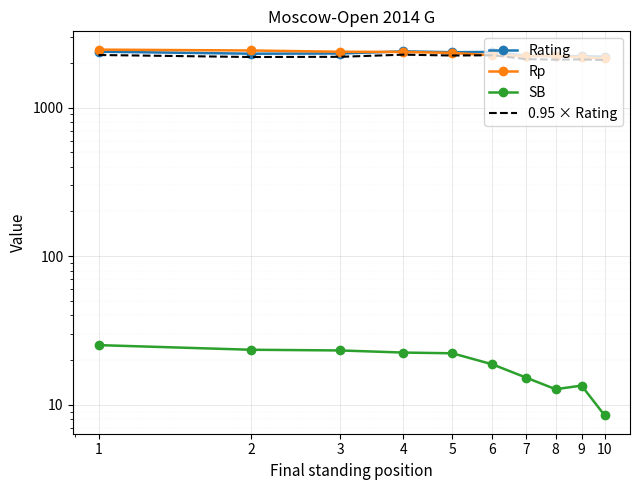

What is the sum of all 0.95 × Rating values?

21791.1